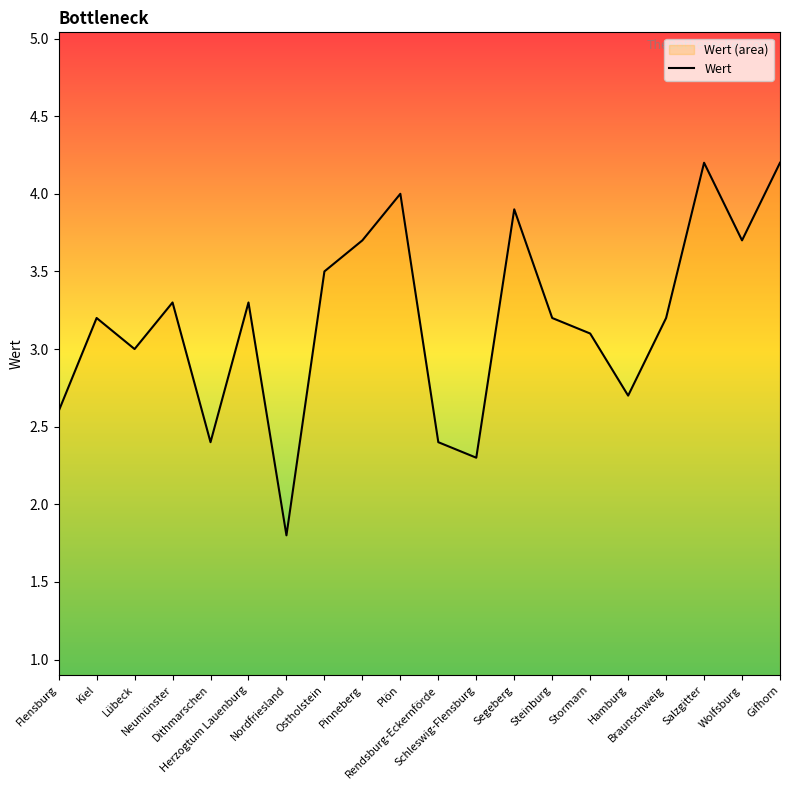

What is the sum of the values at Dithmarschen and Steinburg?

5.6